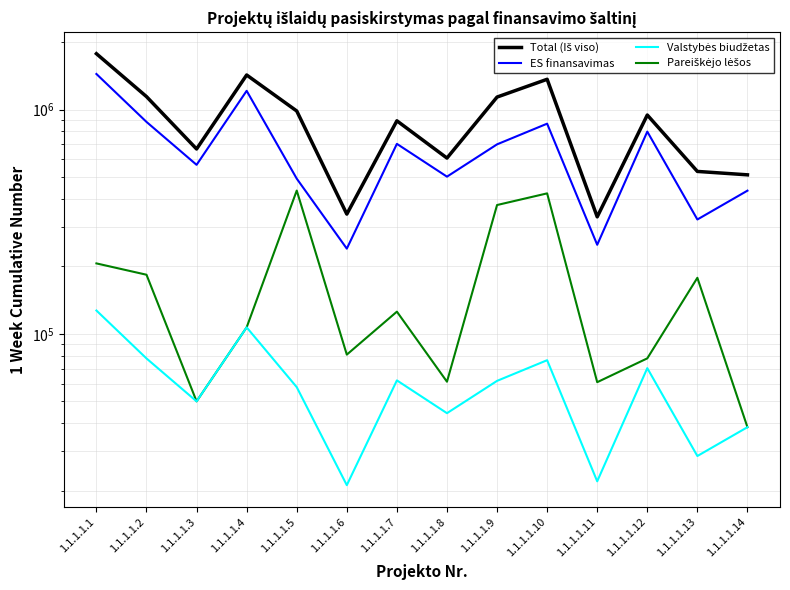

What is the value of the ES finansavimas point at the 6th from the left?

239999.6